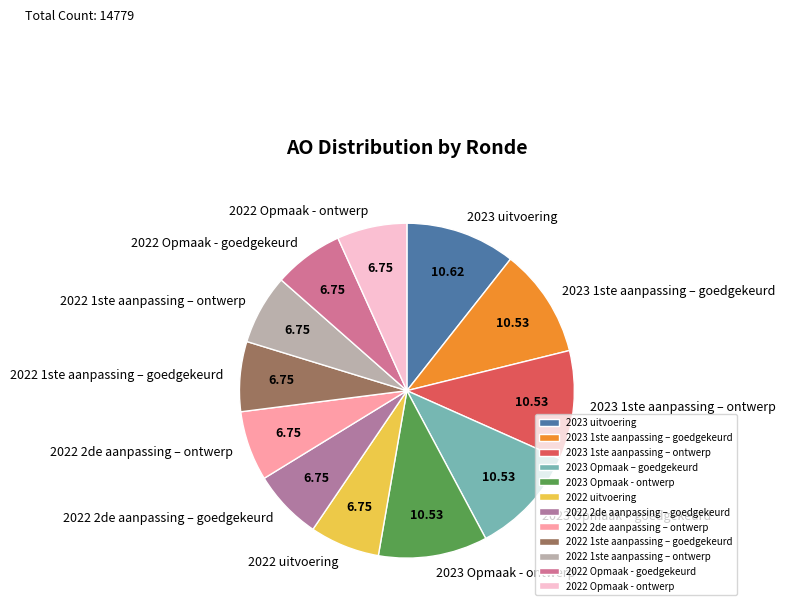

Does any single category account for the majority?

No